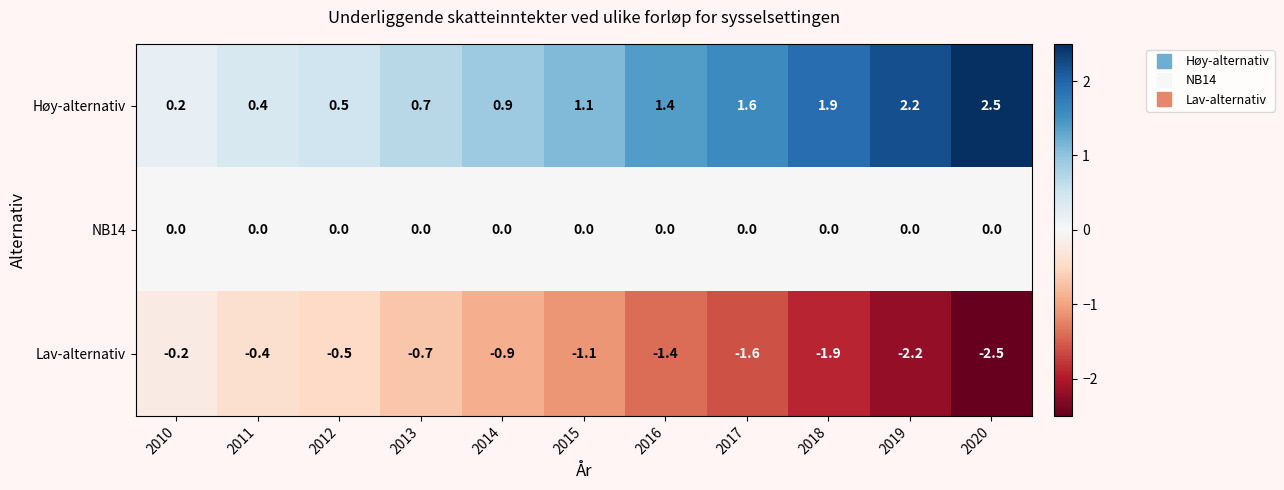

Rank the series at 2011 from lowest to highest value.

Lav-alternativ, NB14, Høy-alternativ